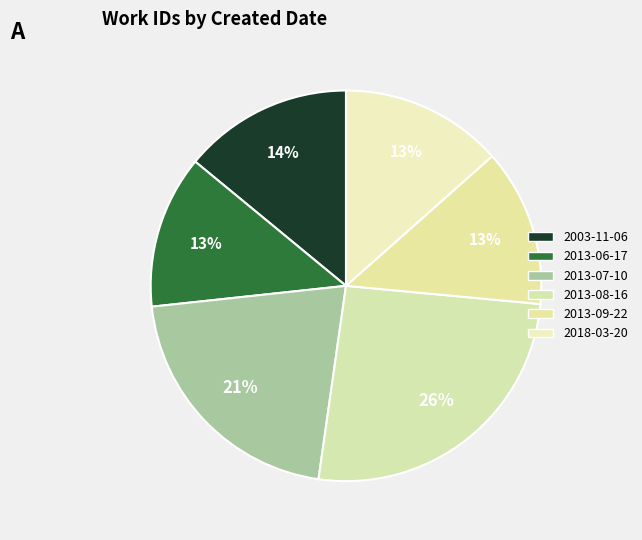

Is there a majority slice in this chart?

No